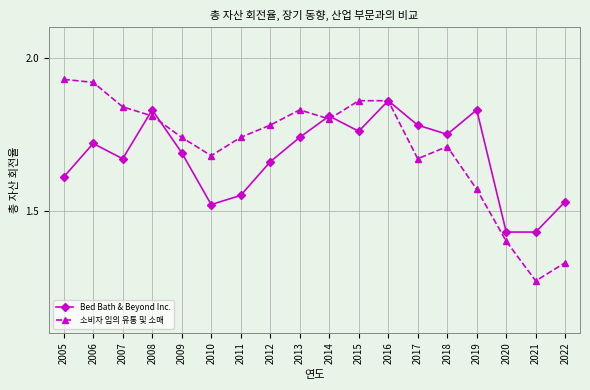

True or false: Bed Bath & Beyond Inc. has a value of 2.9 at 2017.

False